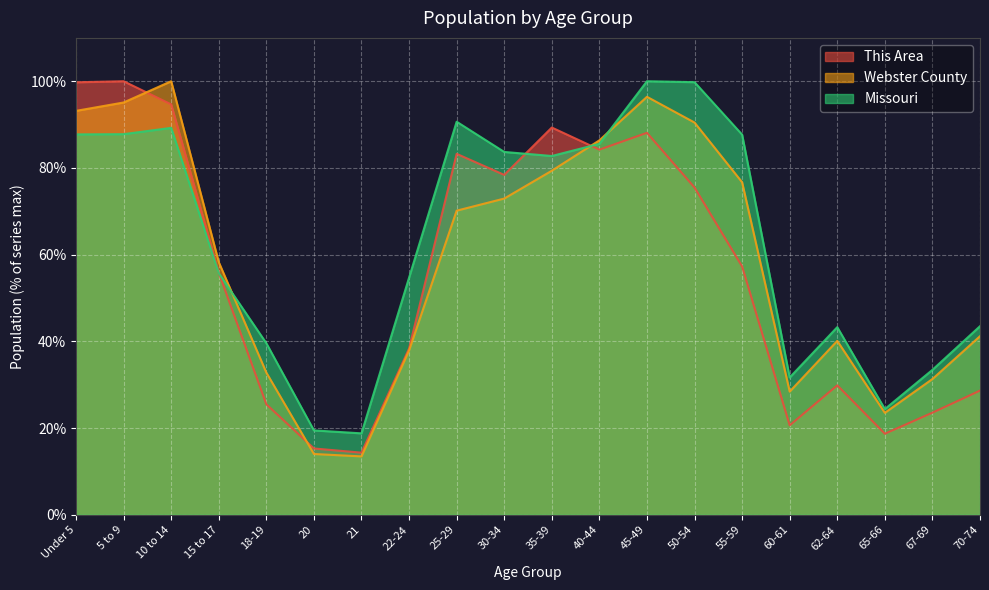

Reading left to right, extract all data points from this chart.

This Area: 99.8	100.0	94.7	55.8	25.5	15.3	14.3	38.3	83.3	78.4	89.3	84.2	88.1	75.5	57.3	20.6	29.9	18.7	23.5	28.6
Webster County: 93.2	95.1	100.0	58.3	32.8	14.0	13.5	37.9	70.1	72.9	79.4	86.4	96.4	90.5	76.7	28.4	40.1	23.5	31.3	41.2
Missouri: 87.7	87.8	89.2	55.7	39.6	19.5	18.8	54.7	90.7	83.7	82.8	85.6	100.0	99.8	87.7	31.7	43.3	24.4	33.4	43.5